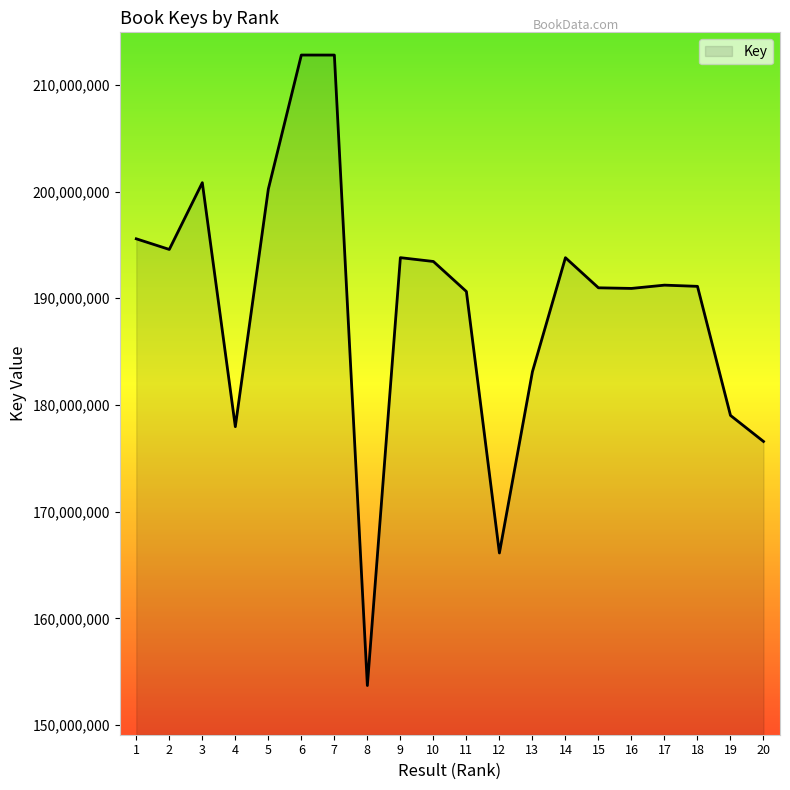

Approximately how many times larger is the value at 15 compared to 16?

1.0